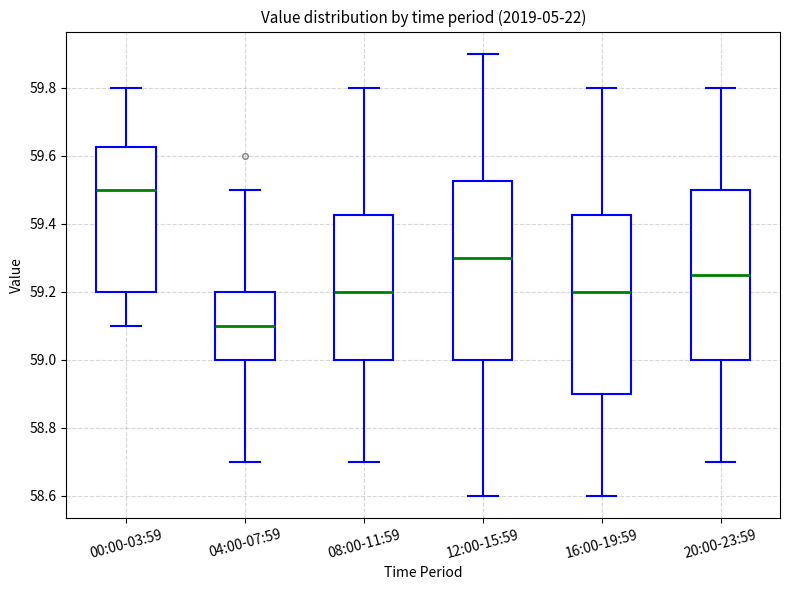

Which box's median line is the highest?

00:00-03:59